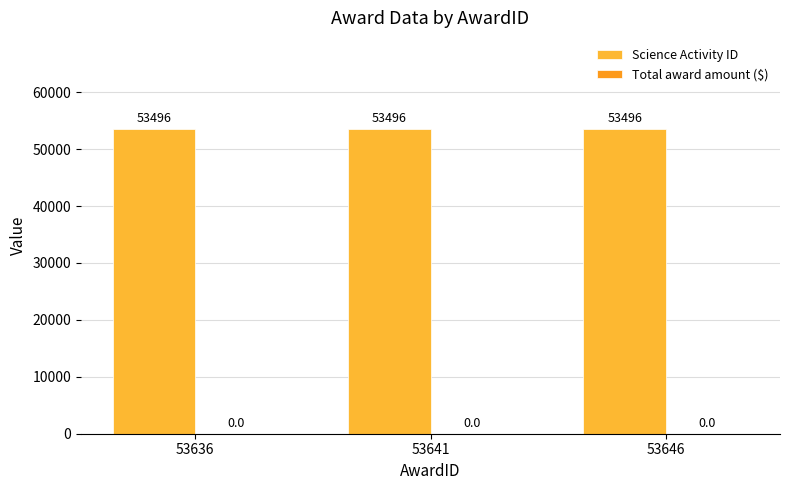

How many bars are there in each group?

2